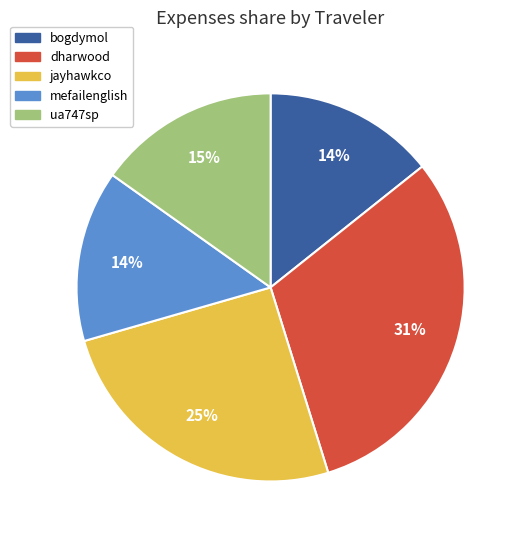

Count the number of slices in the pie.

5